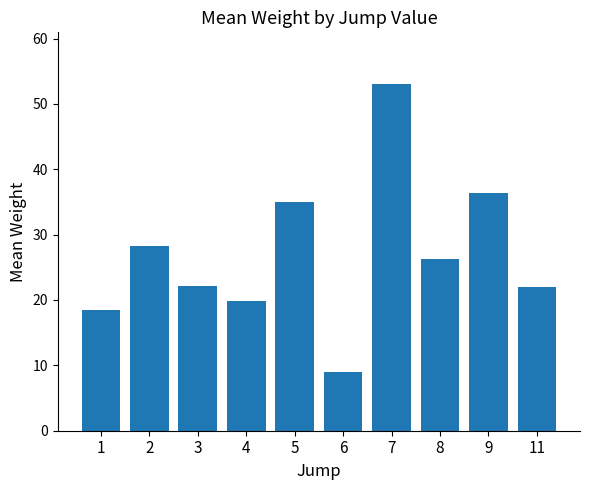

Approximately how many times larger is the value at 5 compared to 8?

1.3